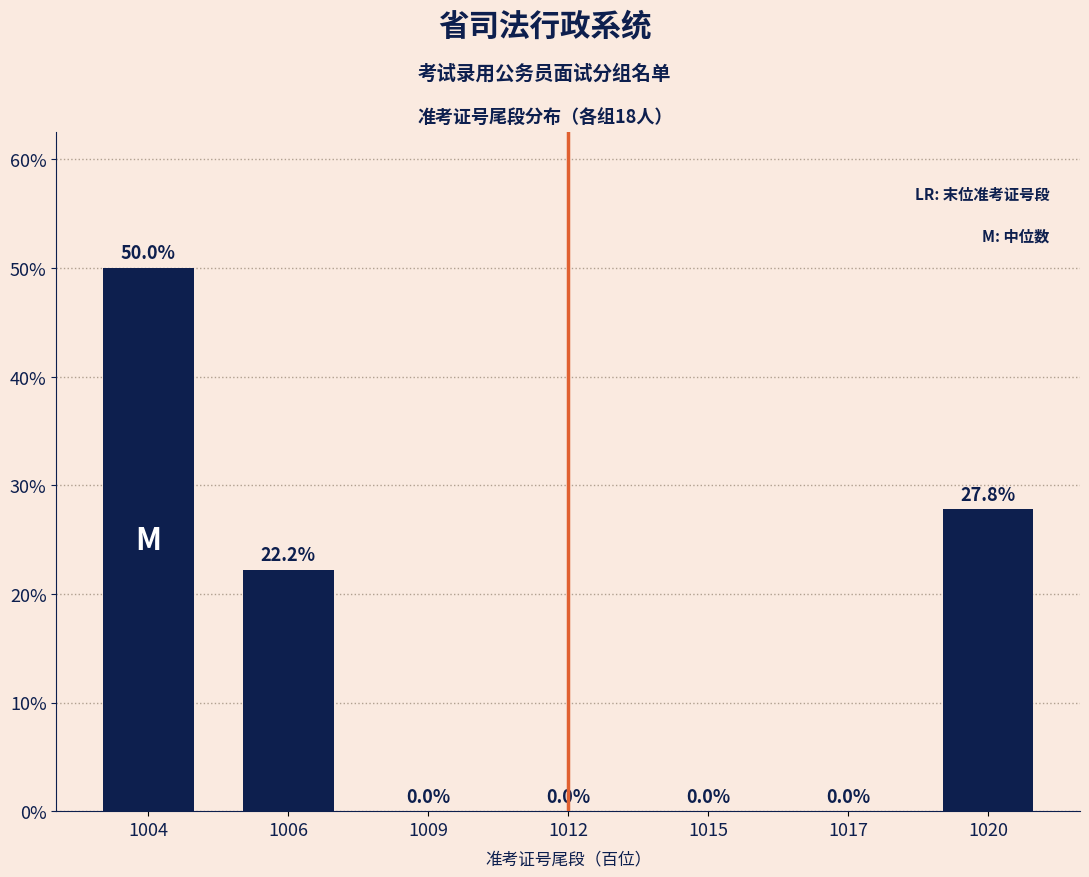

Reading right to left, extract all data points from this chart.

1020=27.8	1017=0.0	1015=0.0	1012=0.0	1009=0.0	1006=22.2	1004=50.0